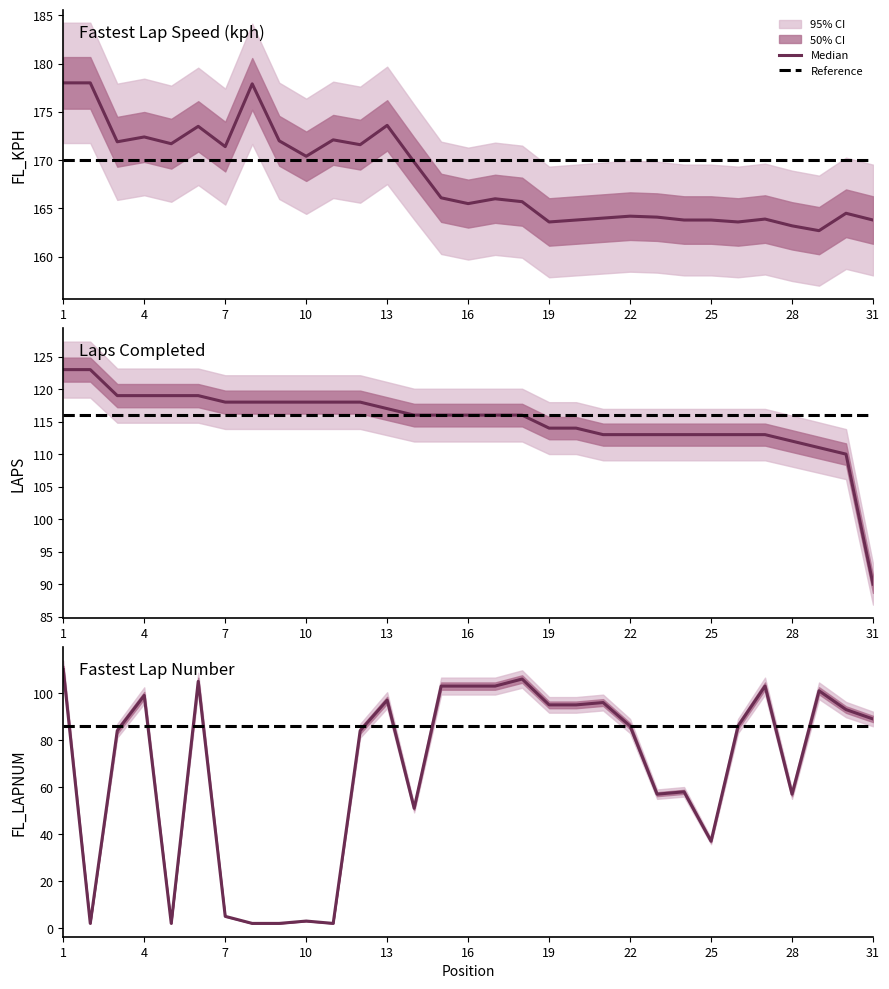

True or false: FL_KPH and FL_LAPNUM intersect in this chart.

False